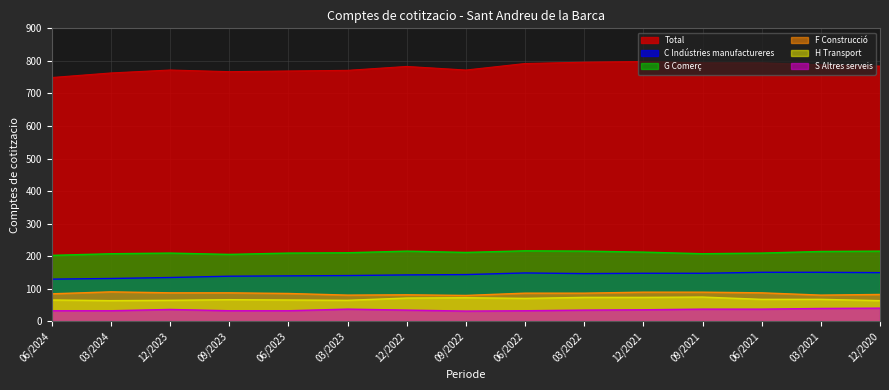

What is the maximum value for H Transport?

75